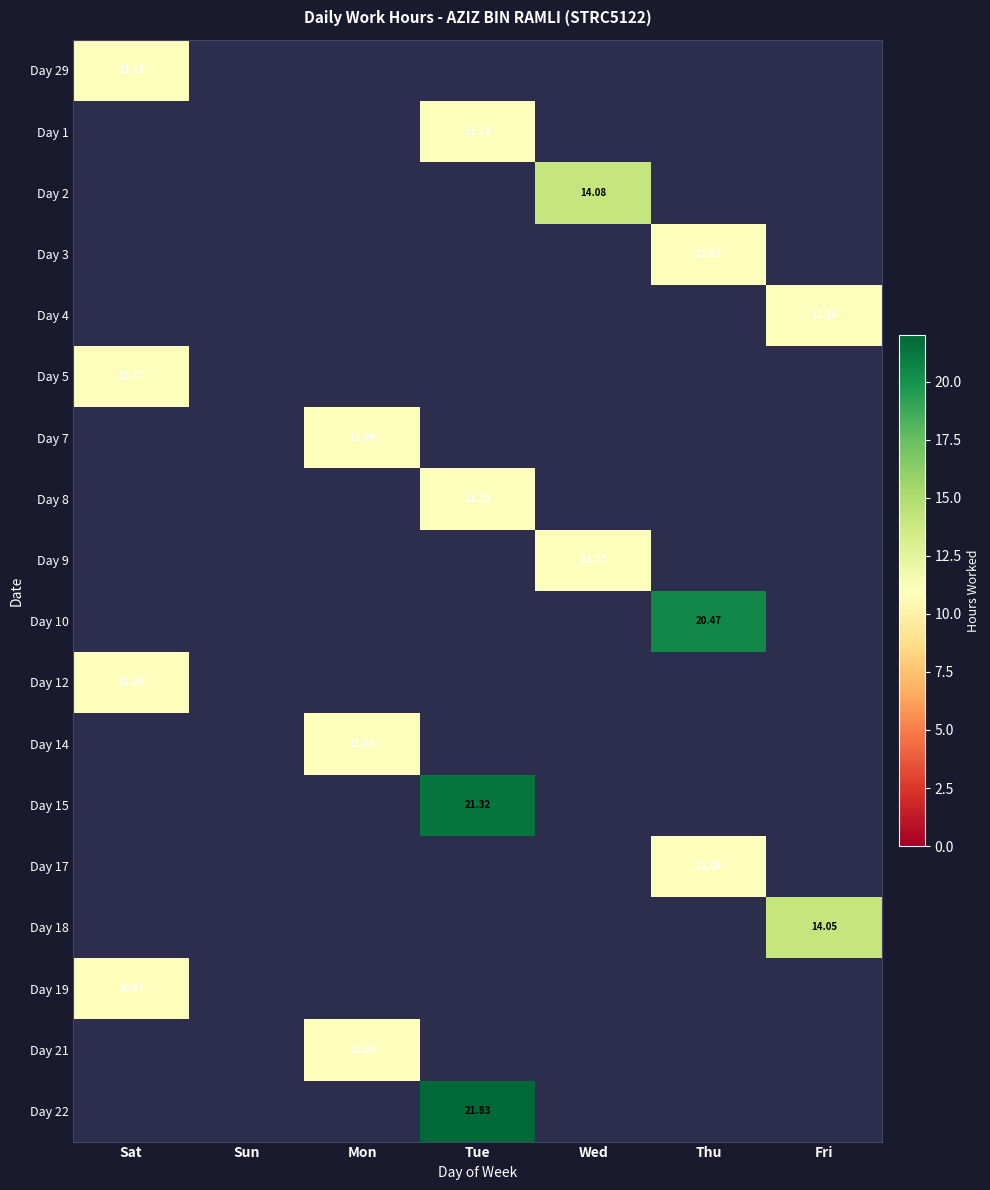

Is the value of Day 4 at Fri greater than the value of Day 2 at Wed?

No